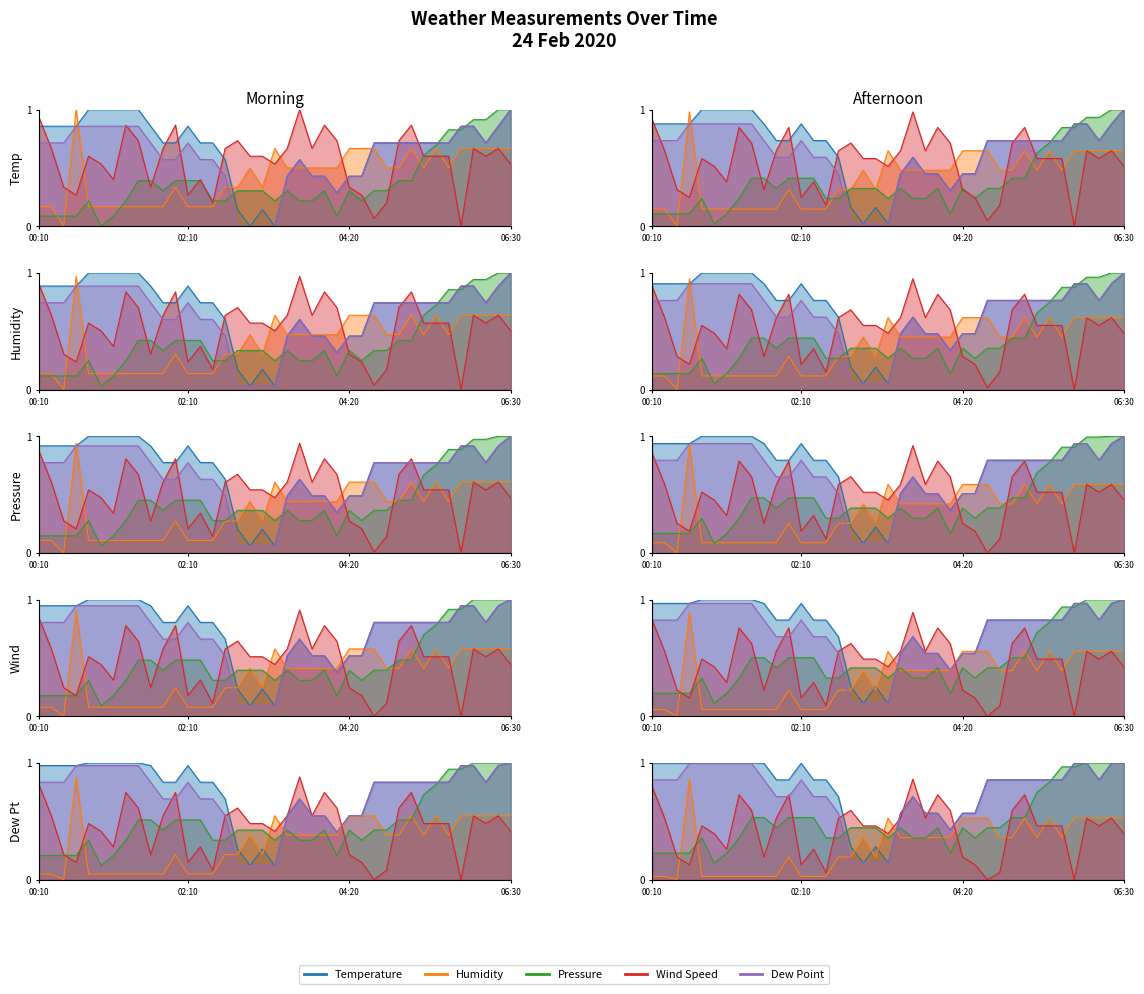

How many lines are shown in the chart?

5